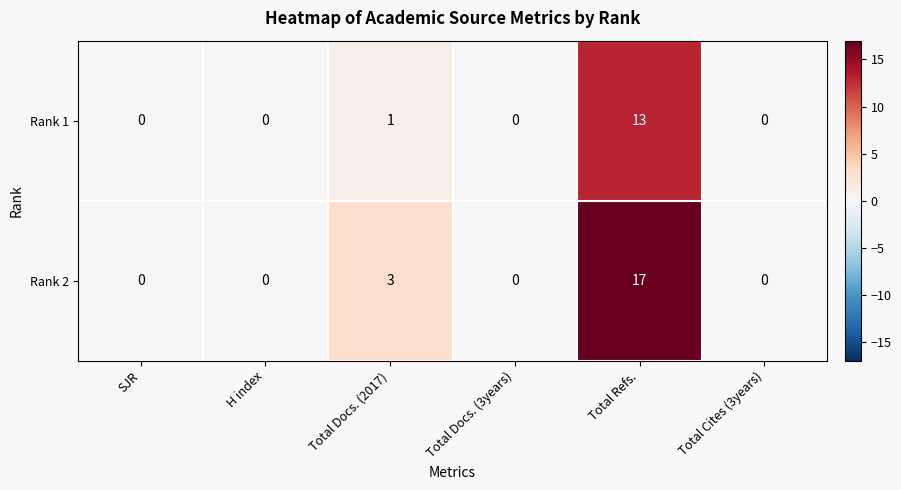

What is the greatest value displayed?

17